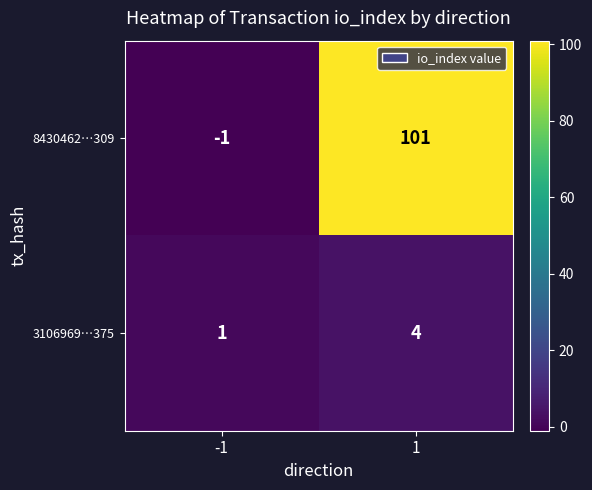

Which series has the widest spread of values?

8430462…309